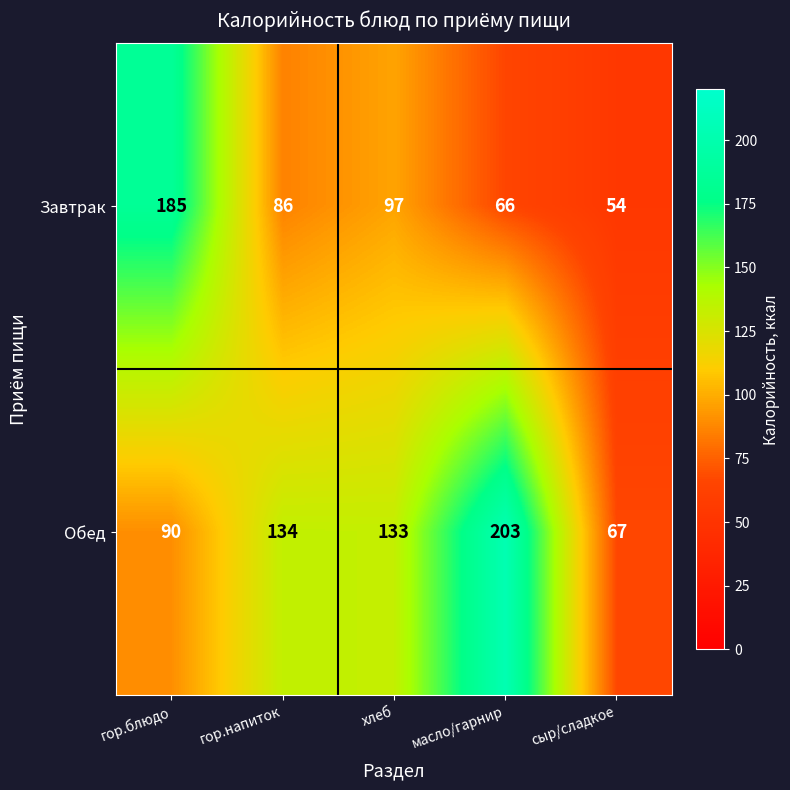

Is it true that Завтрак equals 109 at масло/гарнир?

False